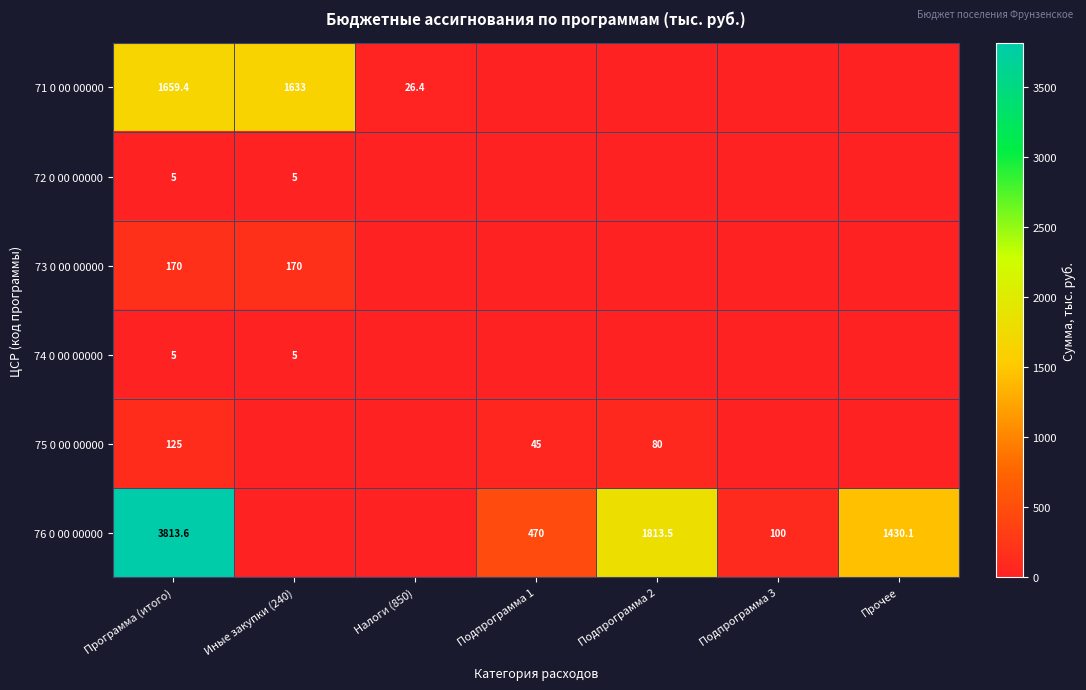

How many series are shown in this chart?

6